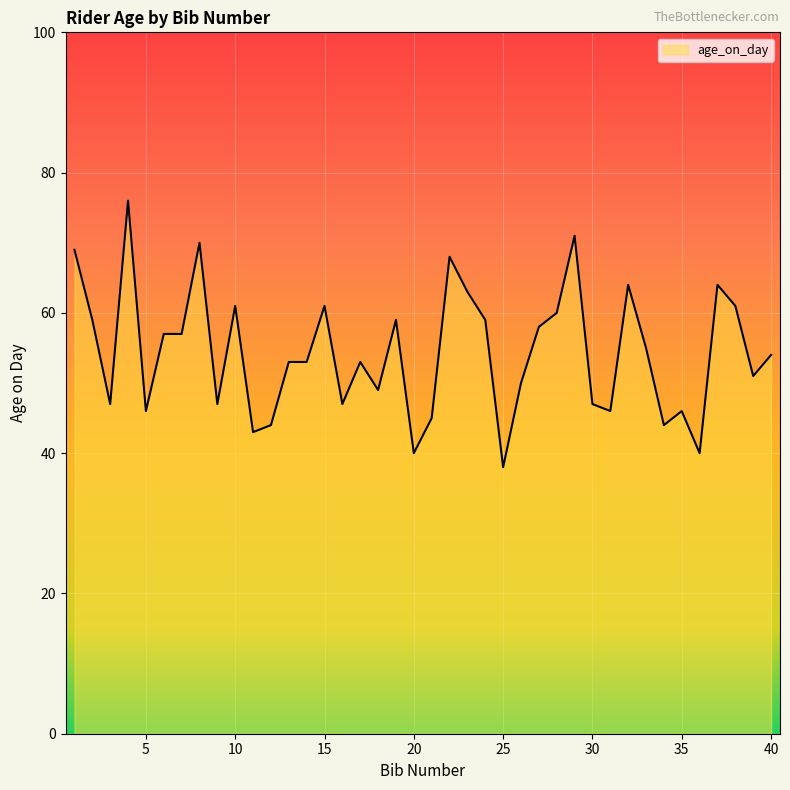

What is the smallest value displayed?

38